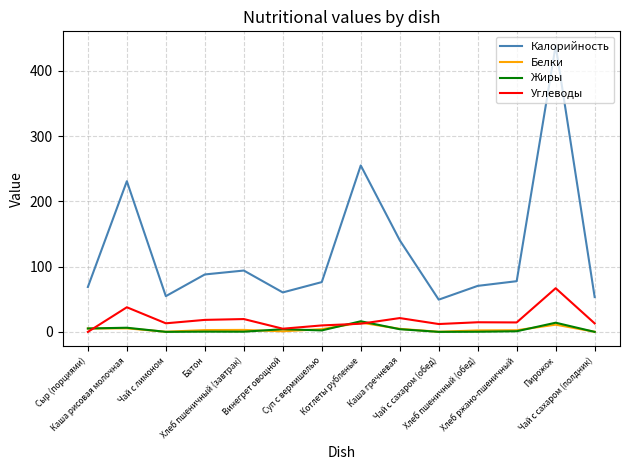

True or false: Калорийность has more than 0 points higher than both neighbors.

True